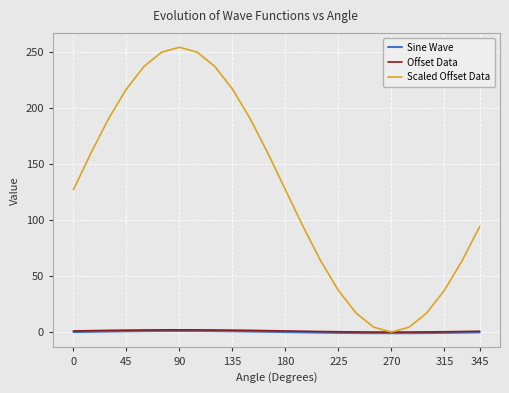

How many interior local valleys does the Scaled Offset Data series have?

1